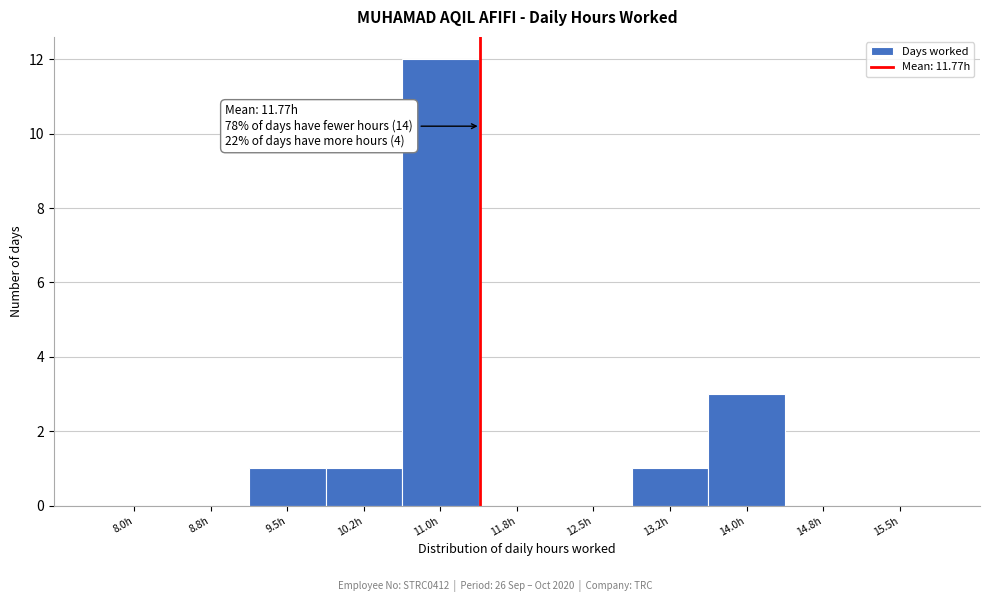

Reading left to right, transcribe all the data shown in this chart.

8.0h=0	8.8h=0	9.5h=1	10.2h=1	11.0h=12	11.8h=0	12.5h=0	13.2h=1	14.0h=3	14.8h=0	15.5h=0